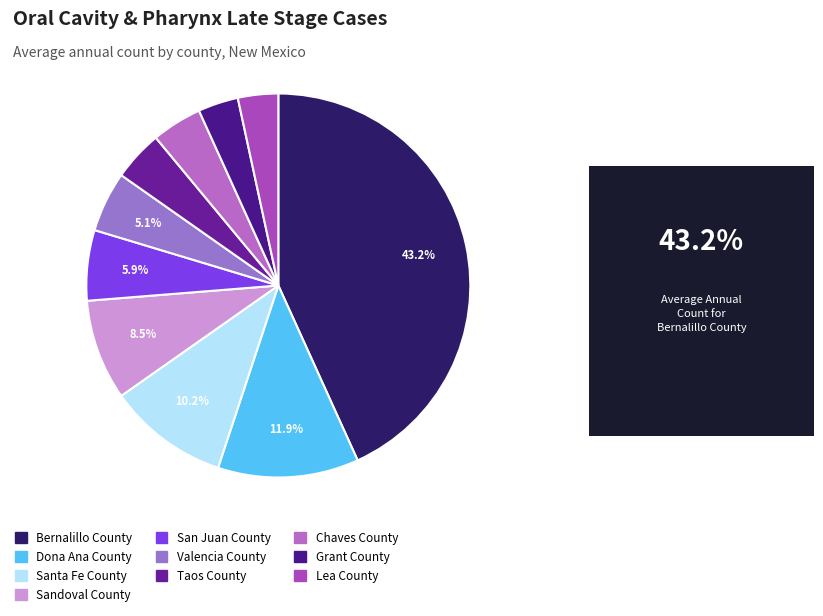

Which slice is the largest?

Bernalillo County